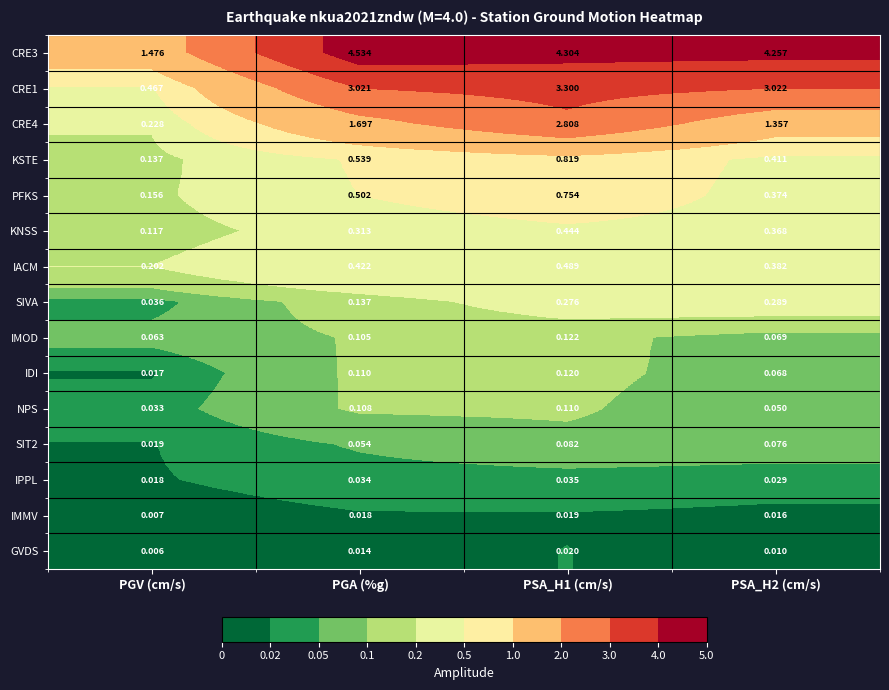

At which category does the chart reach its minimum across all series?

PGV (cm/s)